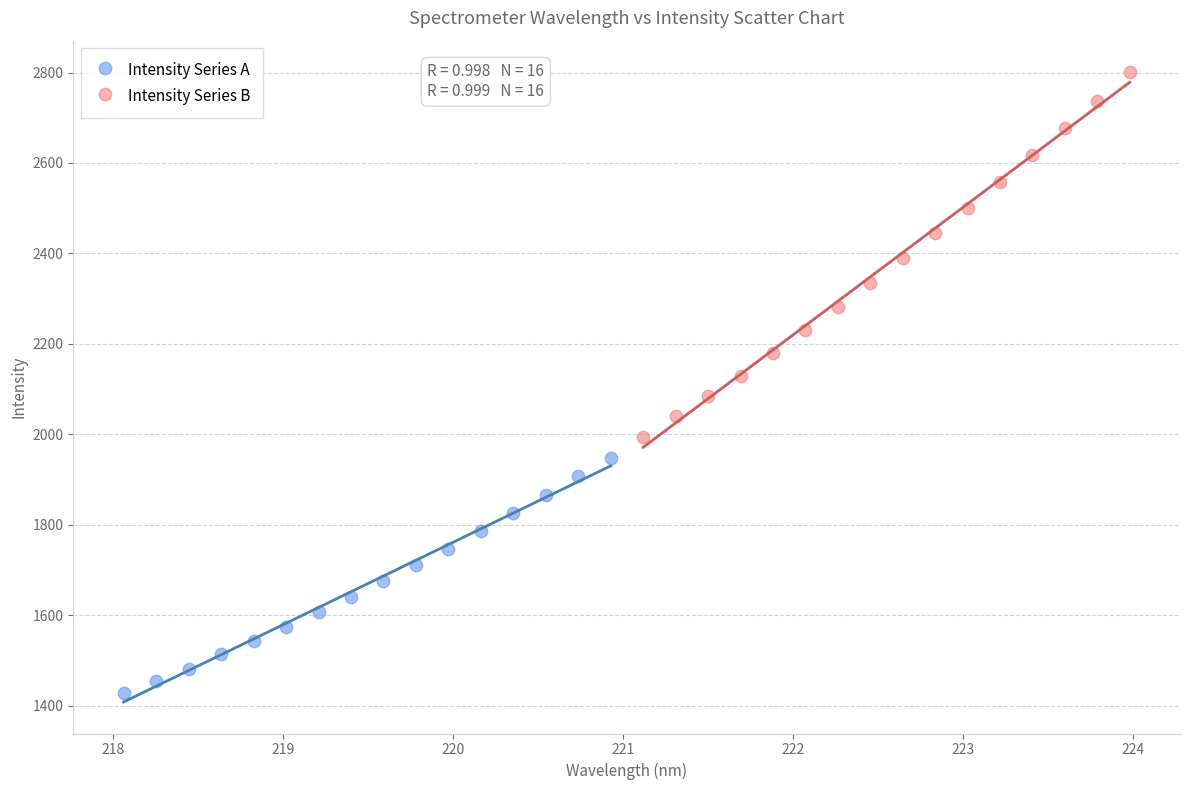

Which series has the largest Y range (max minus min)?

Intensity Series B